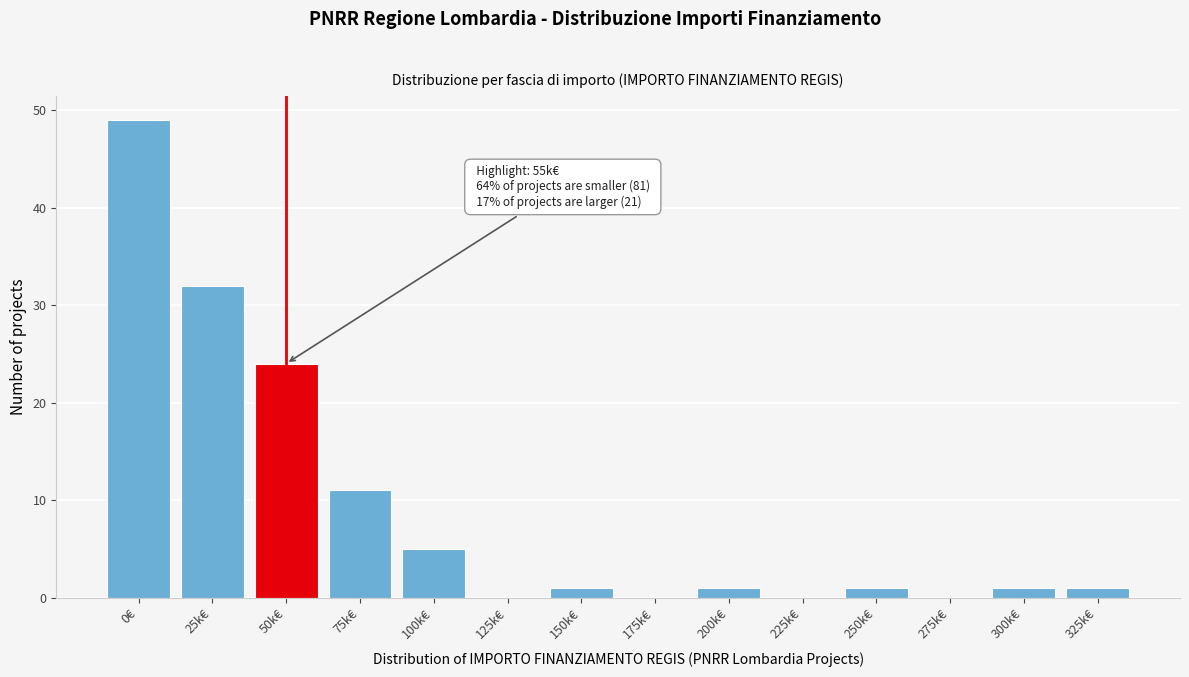

Reading left to right, extract all data points from this chart.

0€=49	25k€=32	50k€=24	75k€=11	100k€=5	125k€=0	150k€=1	175k€=0	200k€=1	225k€=0	250k€=1	275k€=0	300k€=1	325k€=1